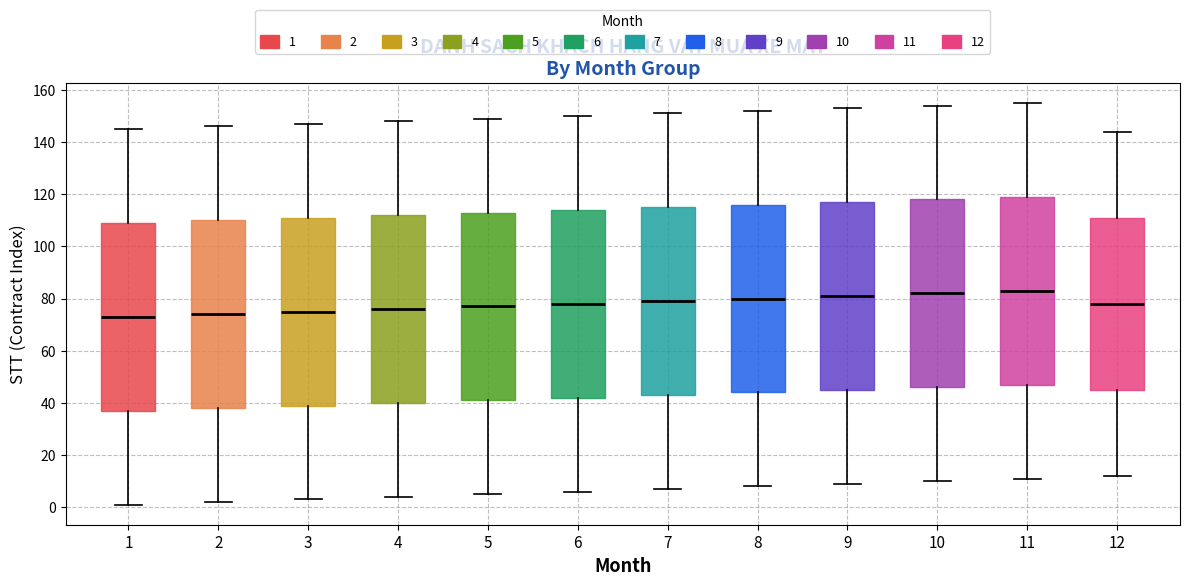

Where does the median line of the box at x = 6 sit on the y-axis? The values are not printed on the chart, so give them approximately, as read against the axis.

78